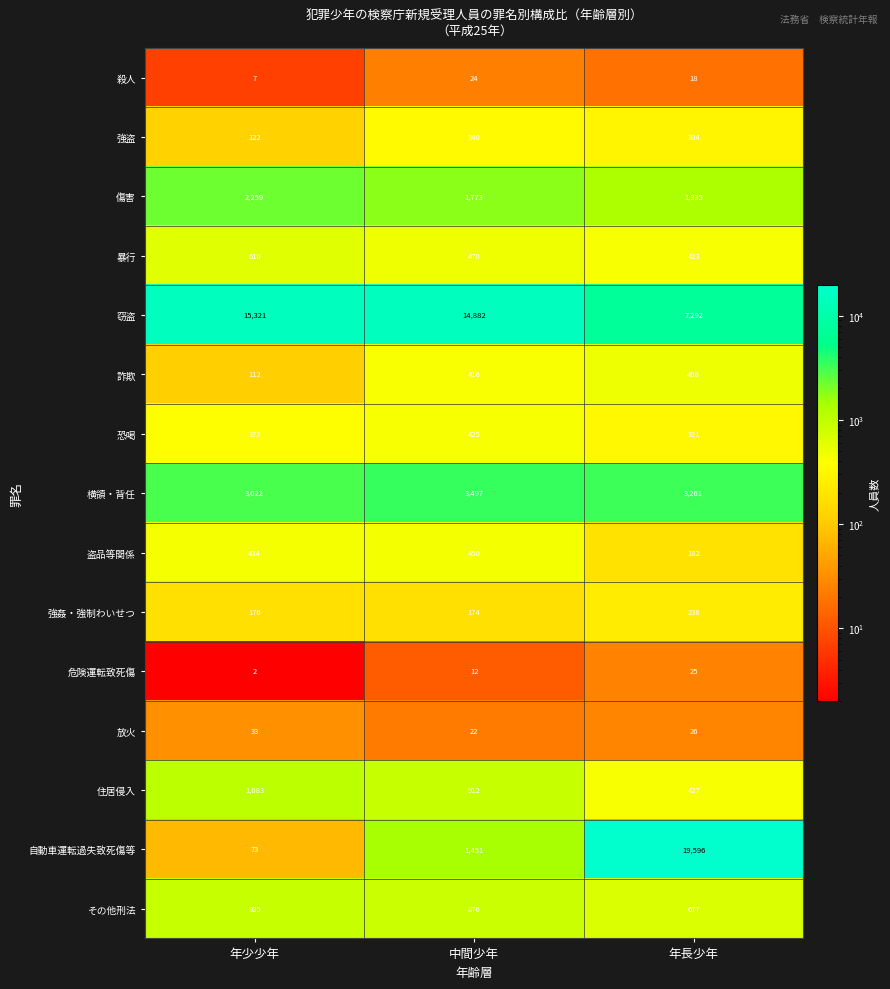

Rank the series at 中間少年 from highest to lowest value.

窃盗, 横領・背任, 傷害, 自動車運転過失致死傷等, 住居侵入, その他刑法, 暴行, 盗品等関係, 恐喝, 詐欺, 強盗, 強姦・強制わいせつ, 殺人, 放火, 危険運転致死傷